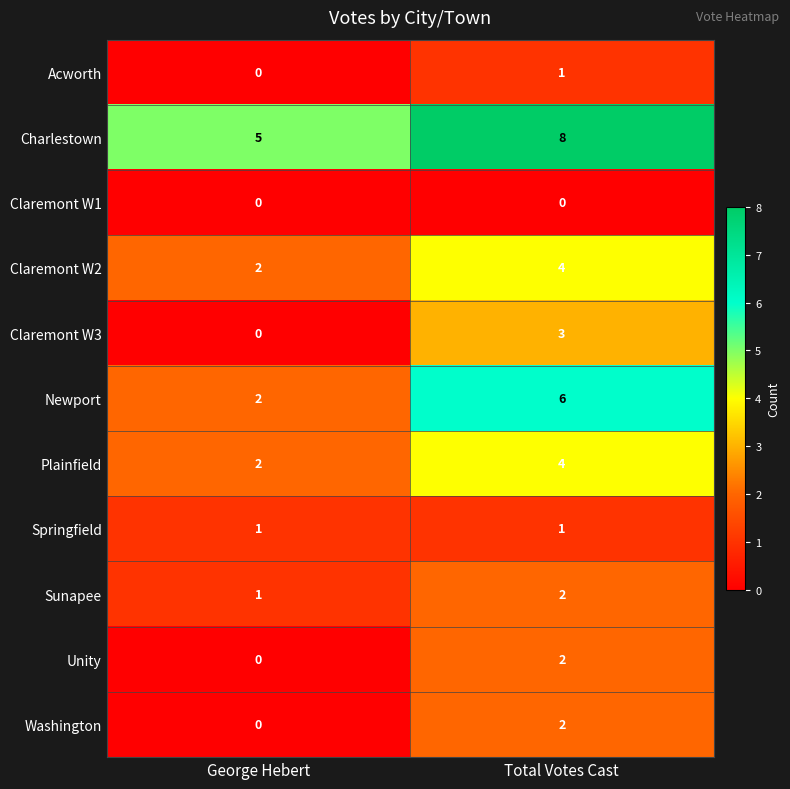

What is the sum of all Plainfield values?

6